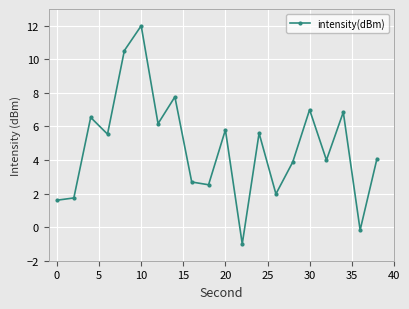

What is the sum of all values?

95.1